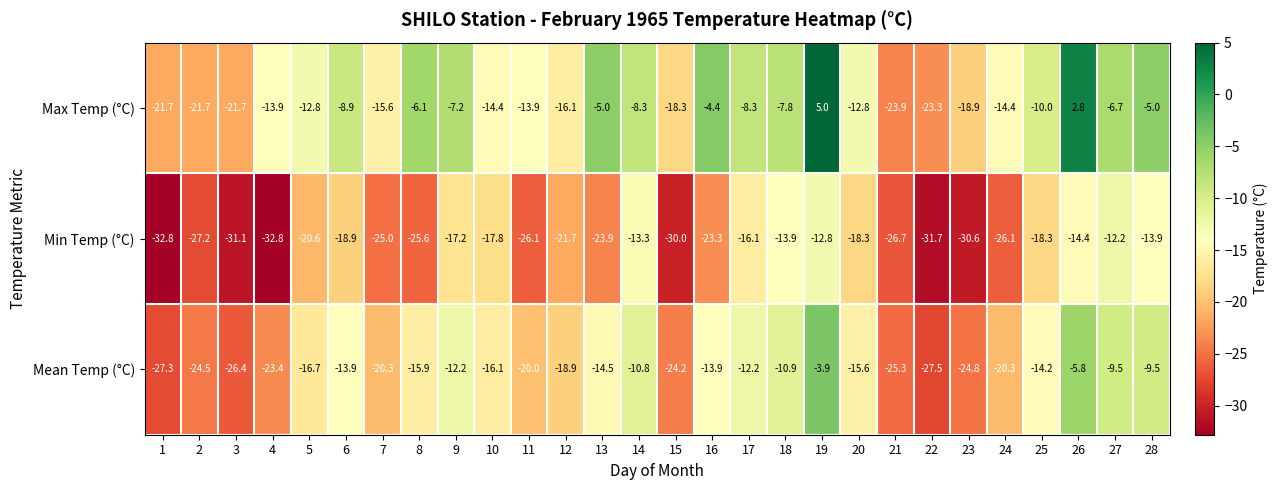

Is it true that Min Temp (°C) equals -33.8 at 13?

False